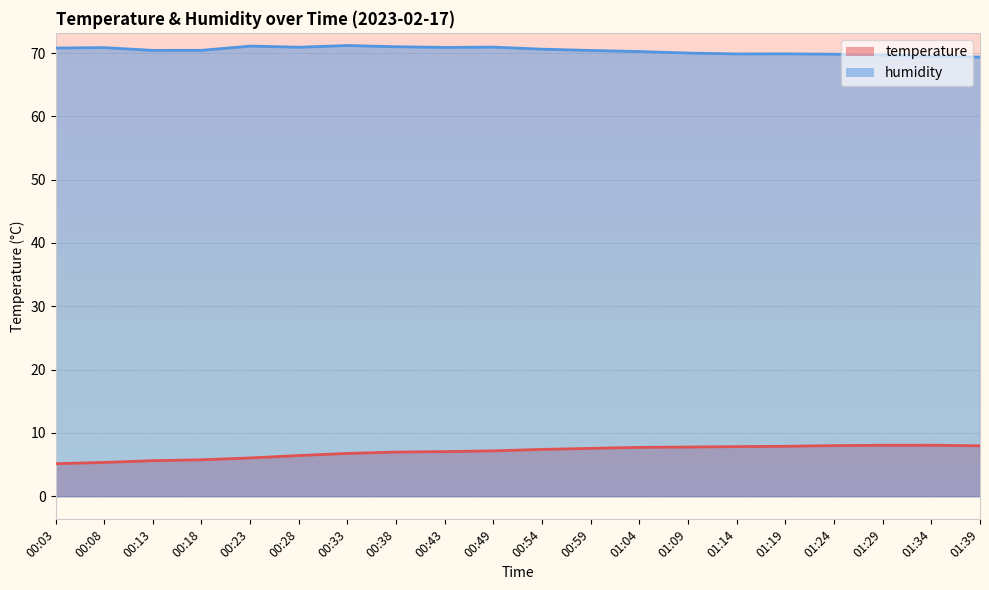

Which series has the largest range (max minus min)?

temperature